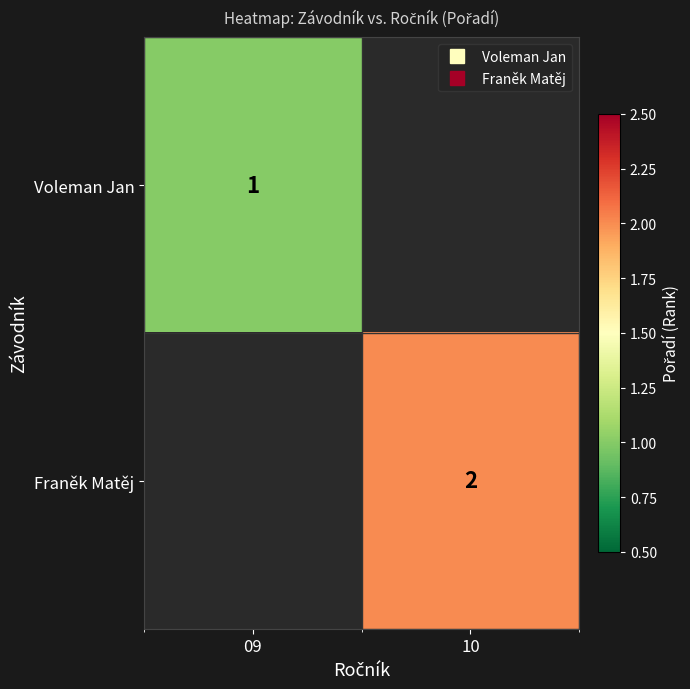

At how many categories does at least one series exceed 1?

1